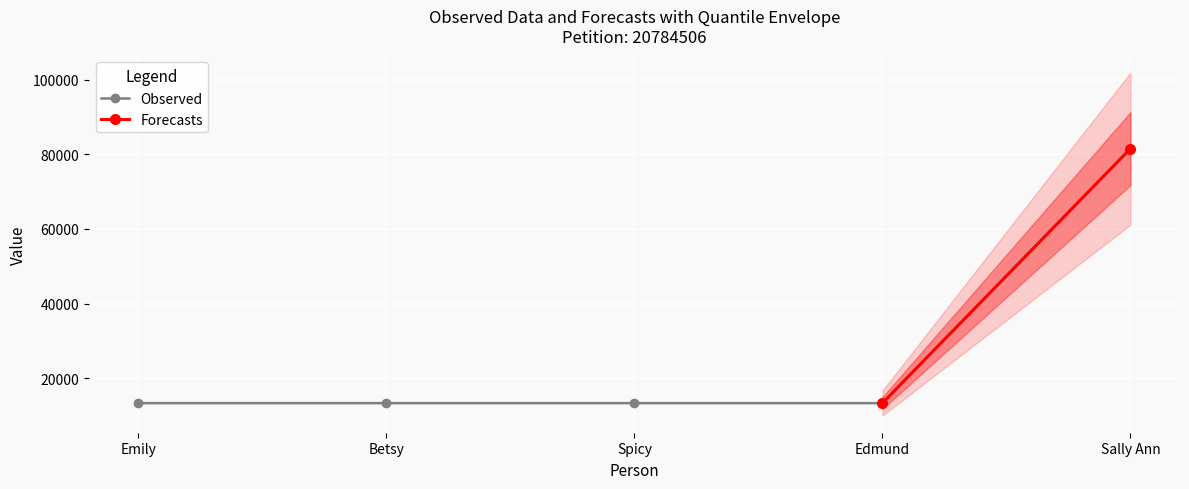

How many data points are less than 13319?

2